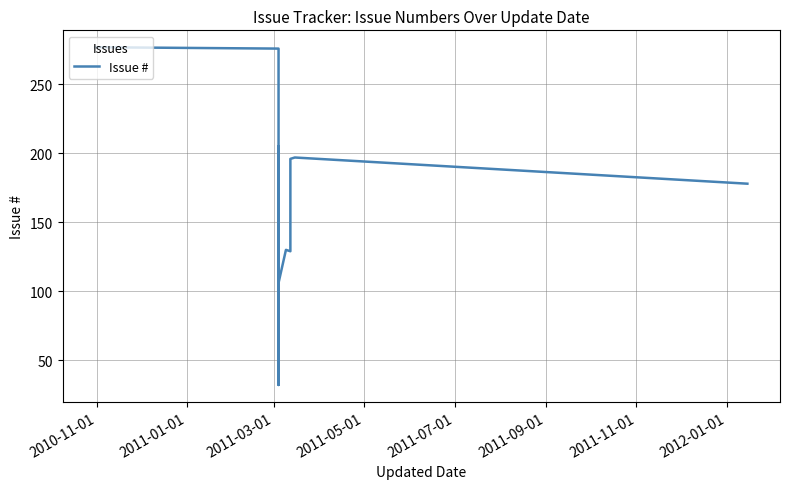

What is the difference between the maximum and second lowest values?

171